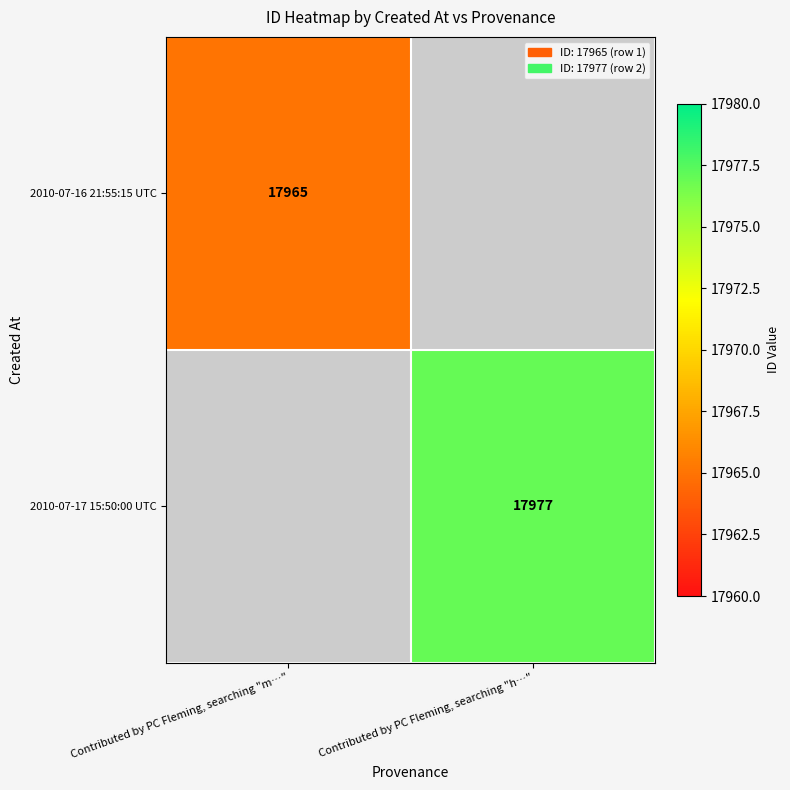

Is it true that 2010-07-17 15:50:00 UTC equals 11447 at Contributed by PC Fleming, searching "h…"?

False